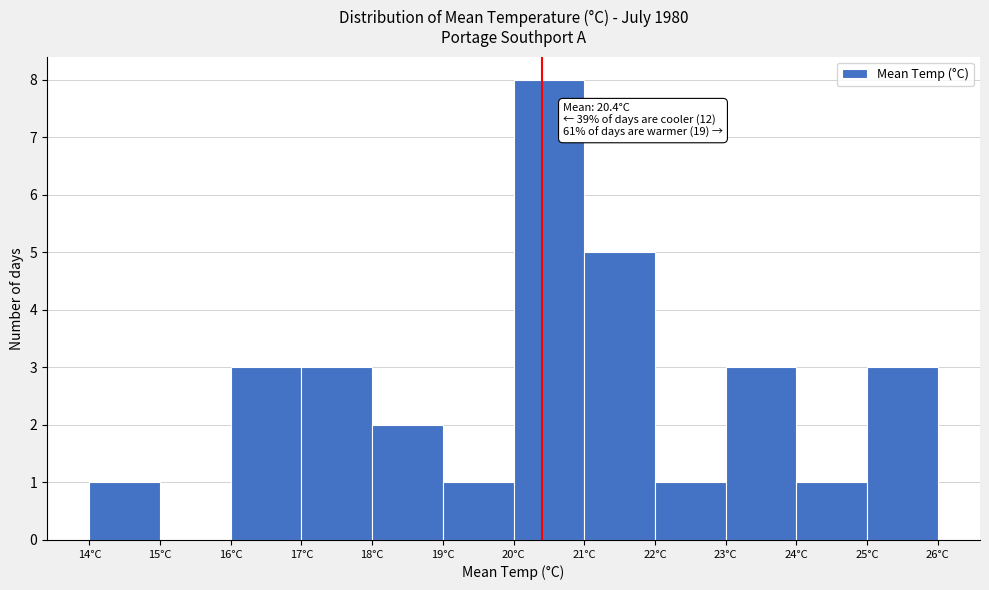

Over which range of the x-axis is the bar tallest?

20 to 21